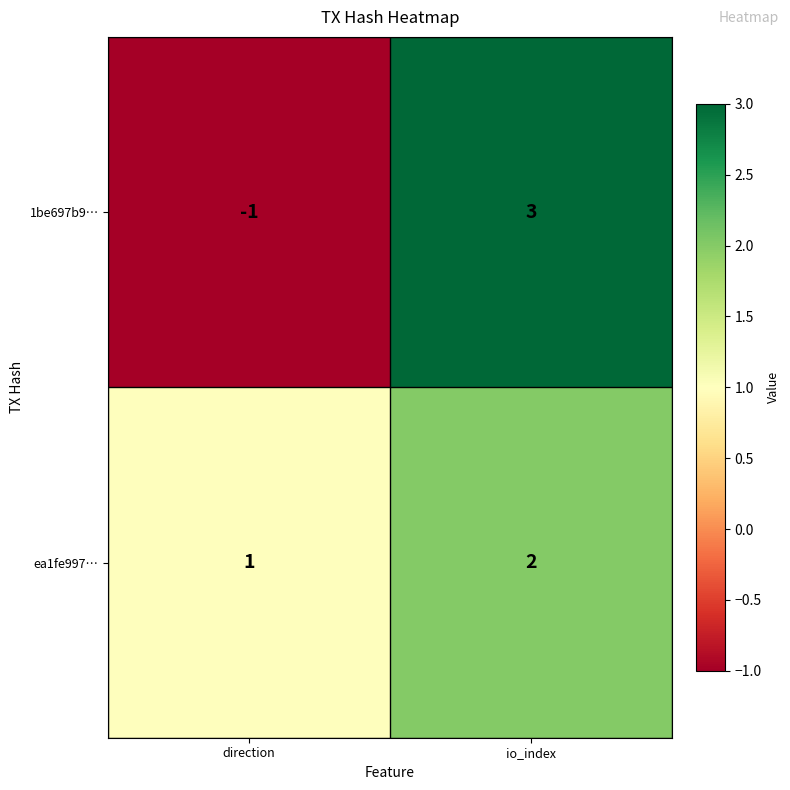

Rank the categories by ea1fe997… value from lowest to highest.

direction, io_index